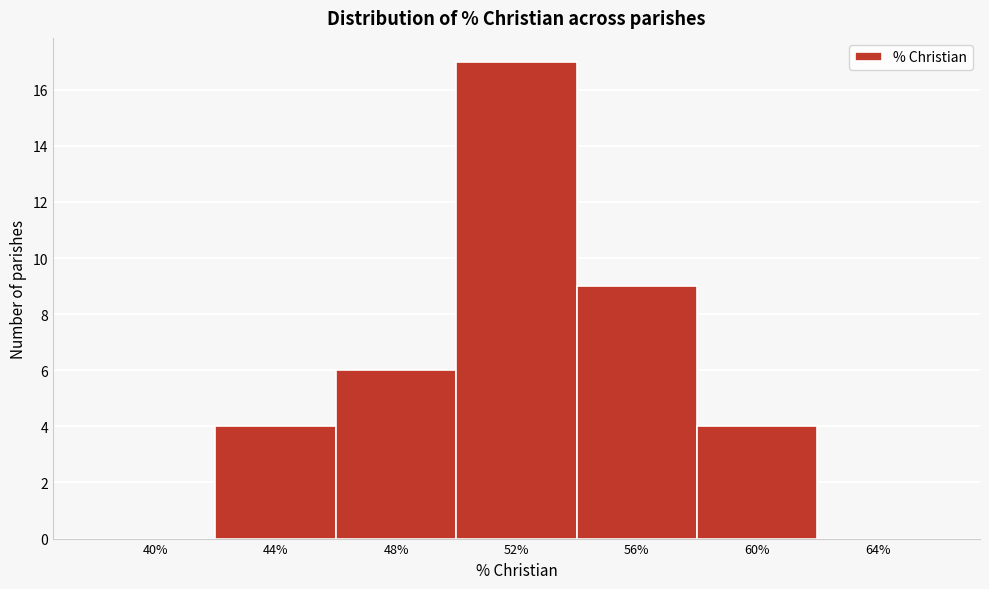

Reading right to left, what are all the values shown in this chart?

64%=0	60%=4	56%=9	52%=17	48%=6	44%=4	40%=0